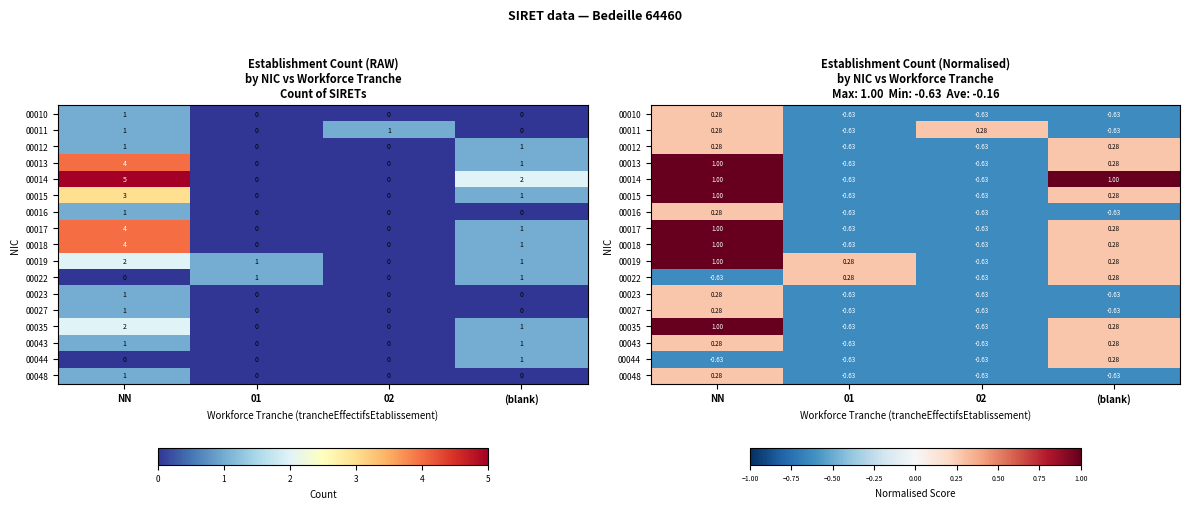

Where is 00023 nearest to the value 0?

NN